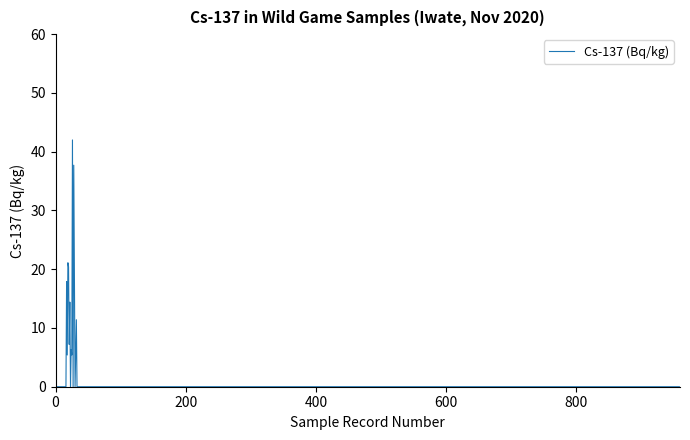

Does the chart display data point markers on the line(s)?

No